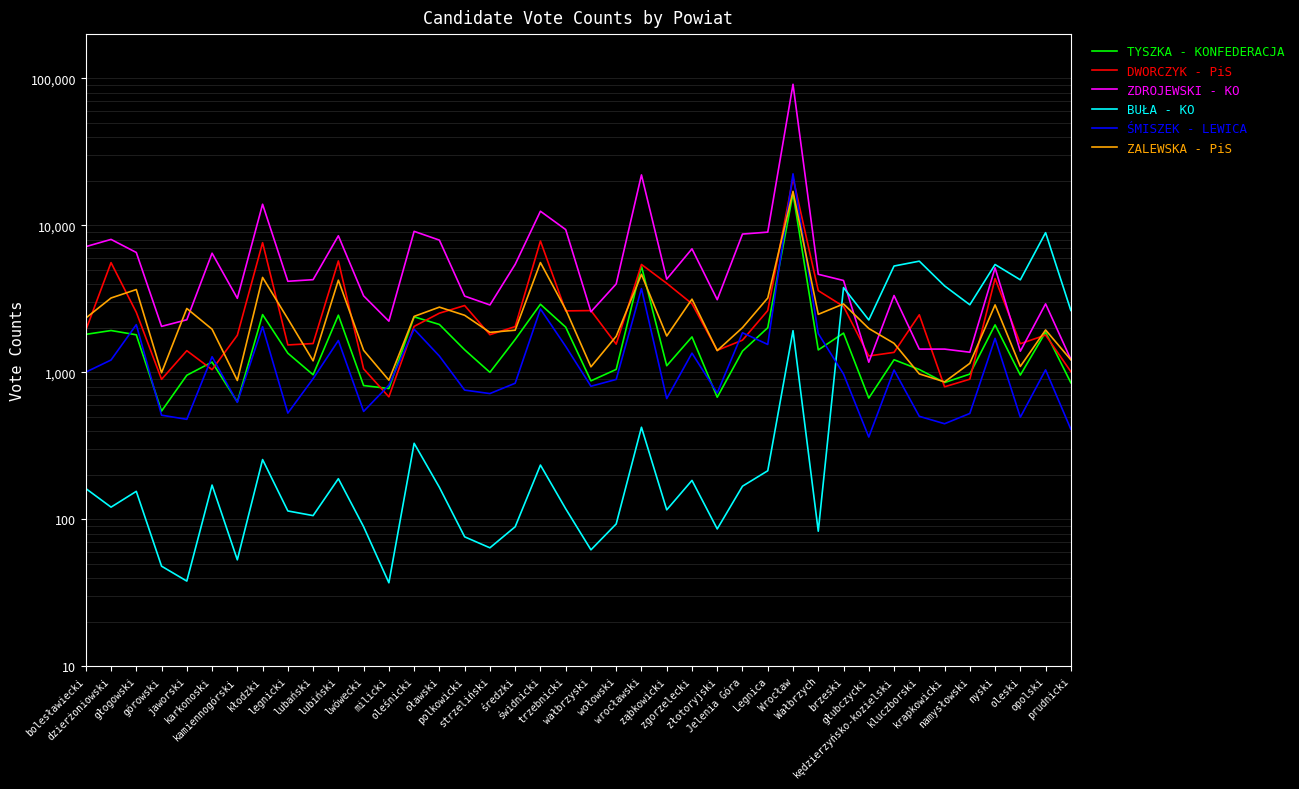

Rank the series at polkowicki from highest to lowest value.

ZDROJEWSKI - KO, DWORCZYK - PiS, ZALEWSKA - PiS, TYSZKA - KONFEDERACJA, ŚMISZEK - LEWICA, BUŁA - KO